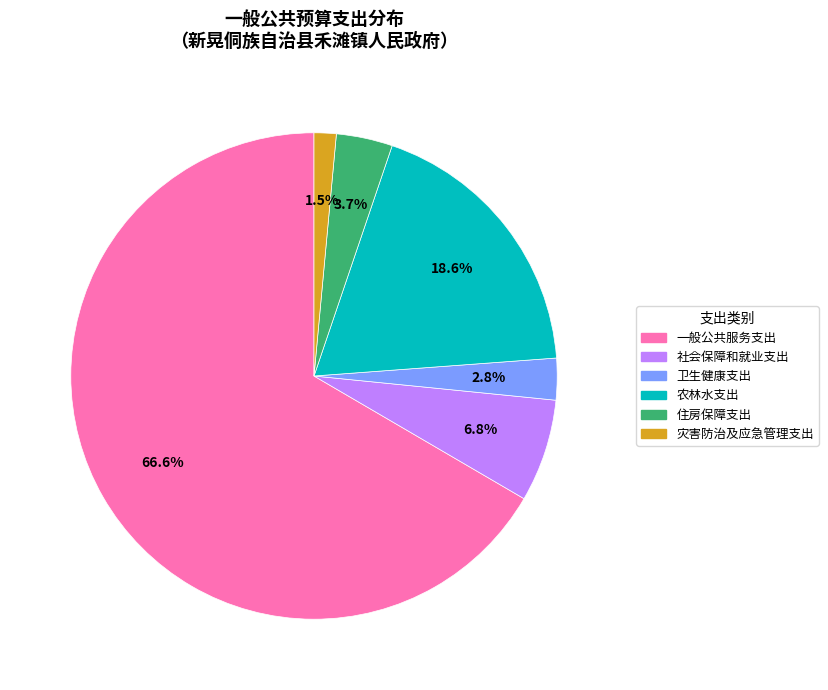

Count the number of slices in the pie.

6